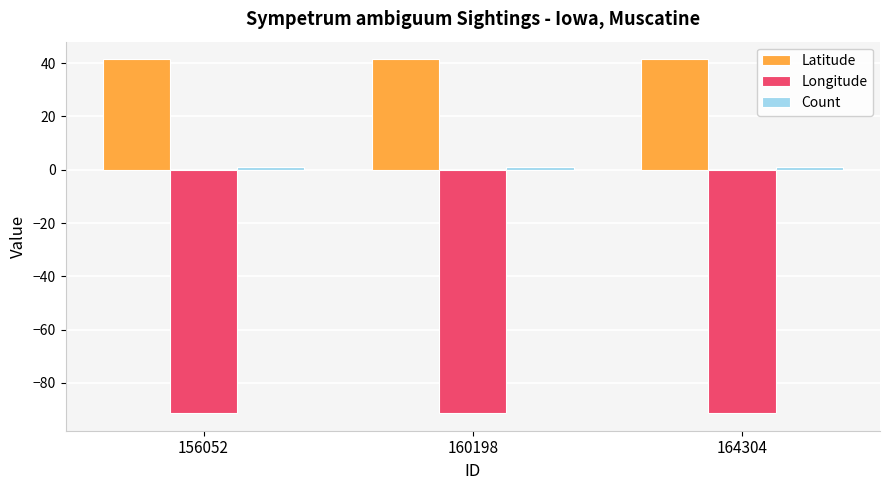

How many bars are there in each group?

3